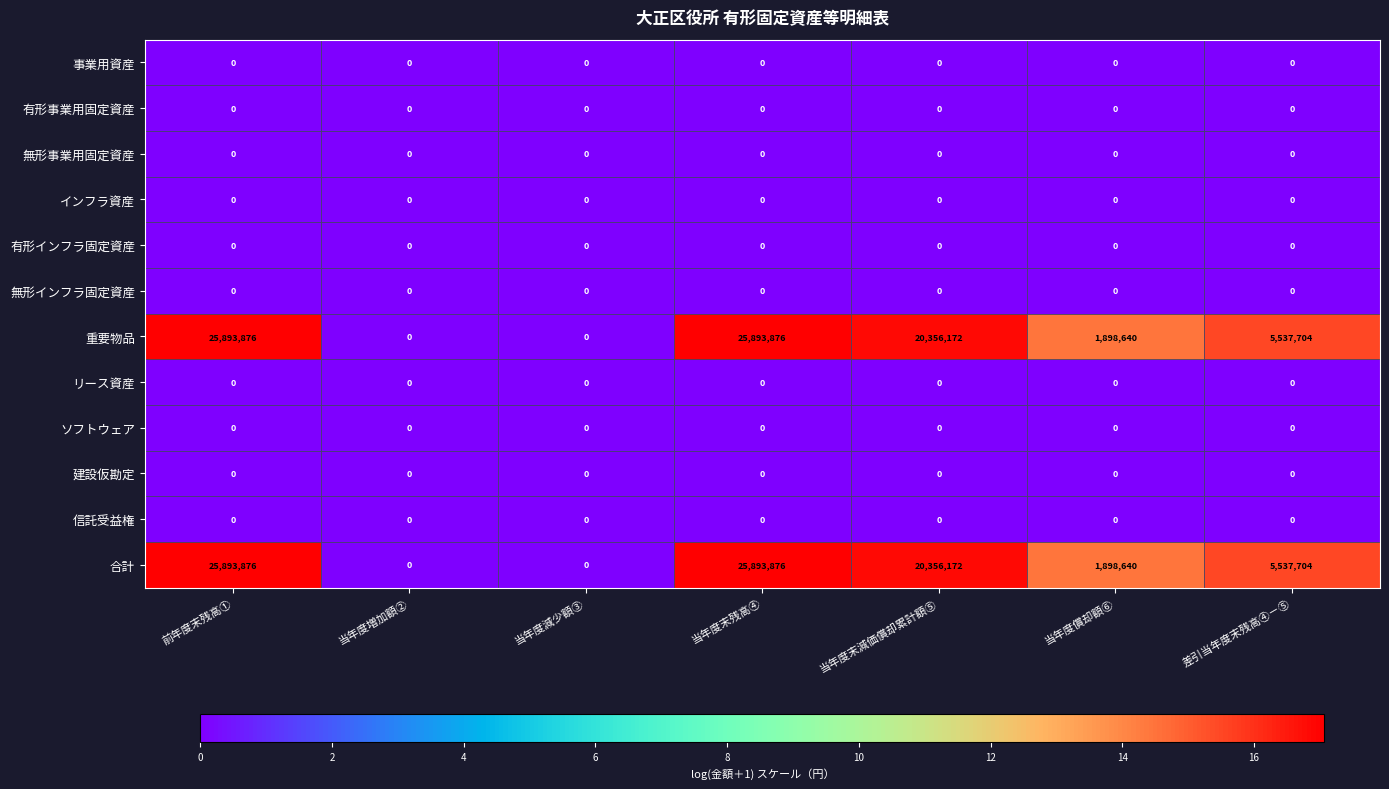

What is the difference between the highest and lowest values at 当年度末残高④?

25893876